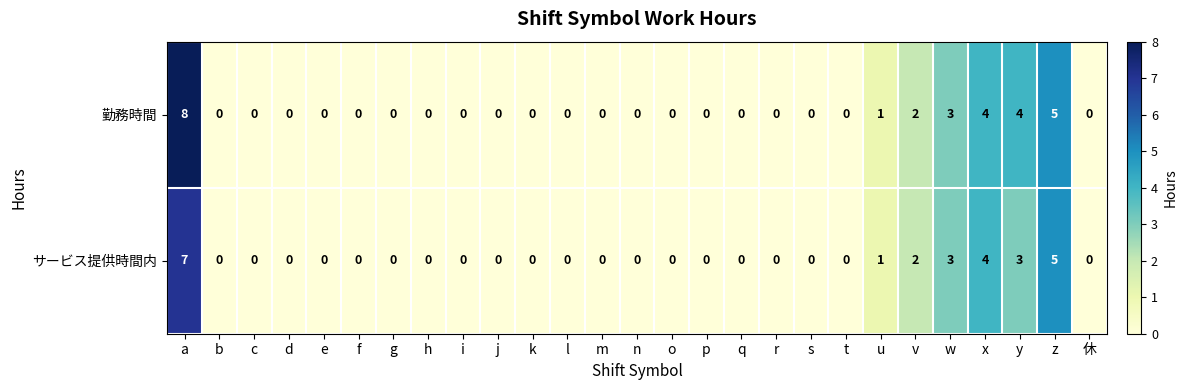

What is the maximum value for サービス提供時間内?

7